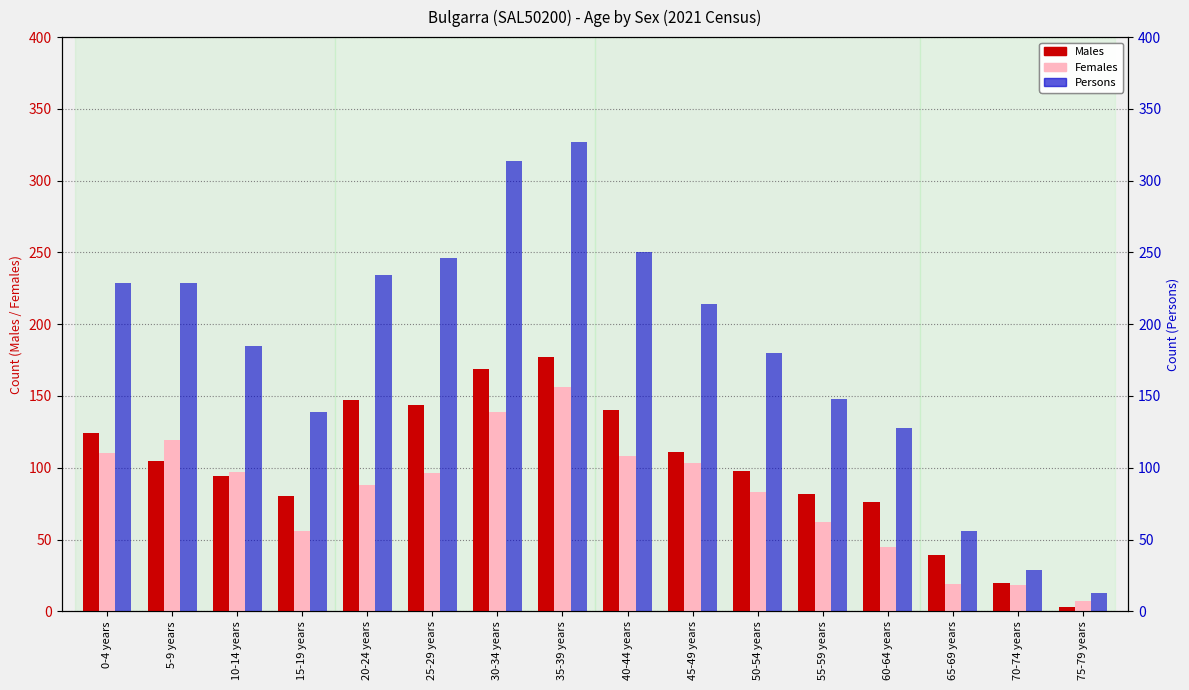

Are the bars horizontal?

No